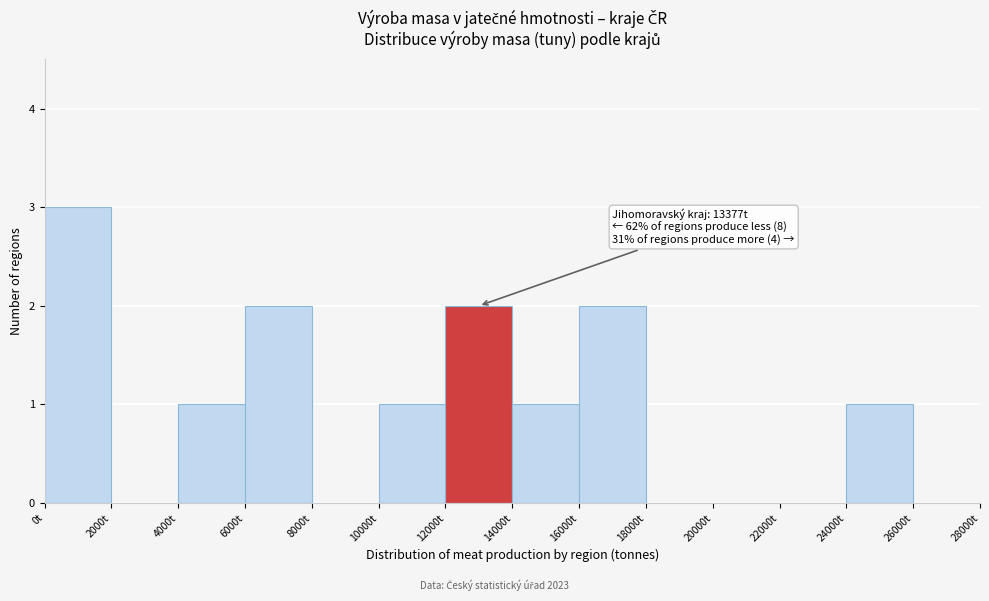

Which range on the x-axis has the tallest bar?

0 to 2000